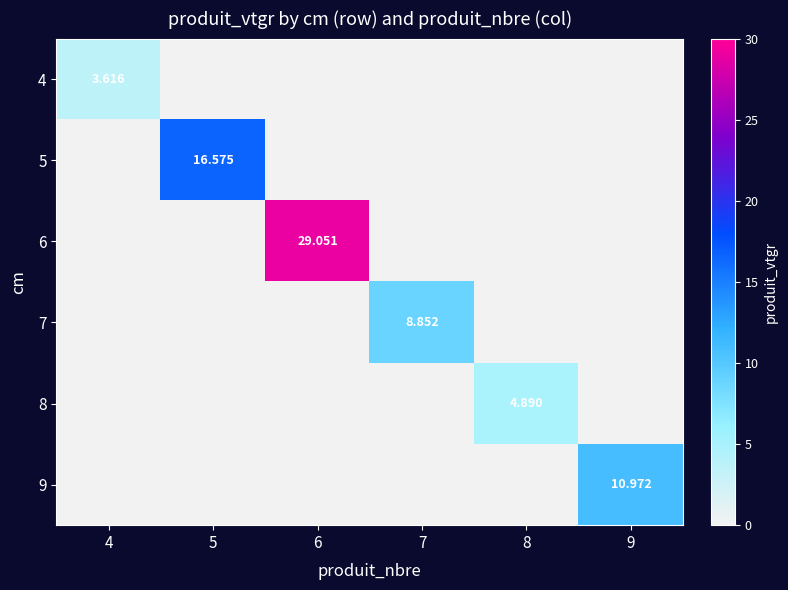

What is the difference between the highest and lowest values at 6?

29.1